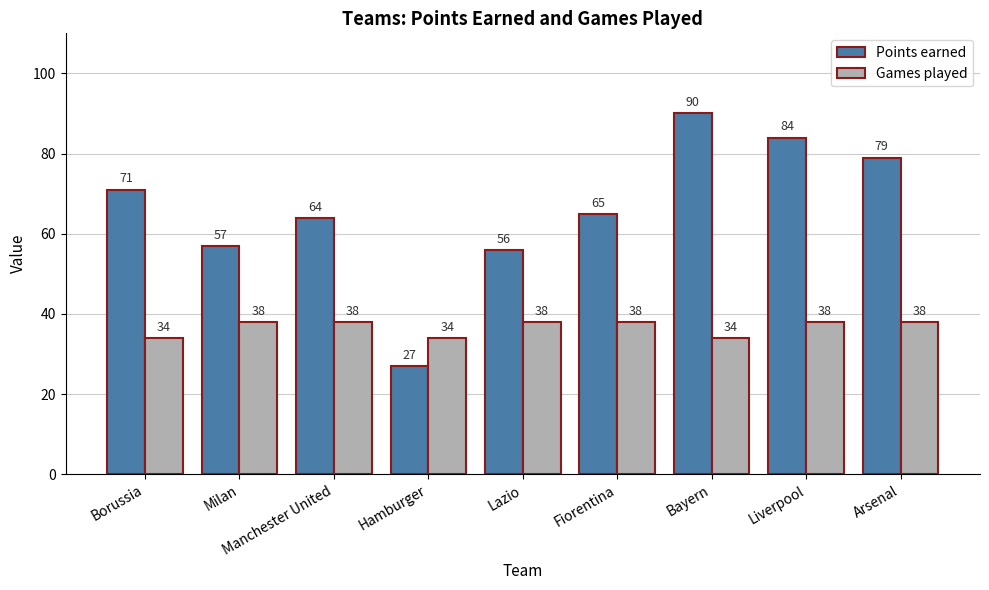

Which series has the widest spread of values?

Points earned